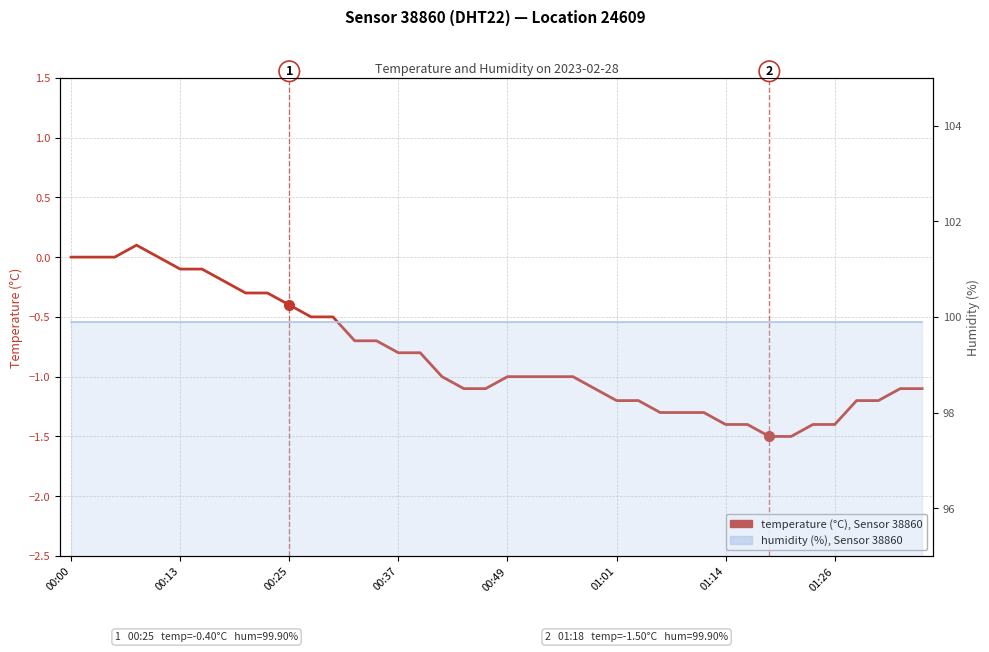

True or false: temperature and humidity line intersect in this chart.

False